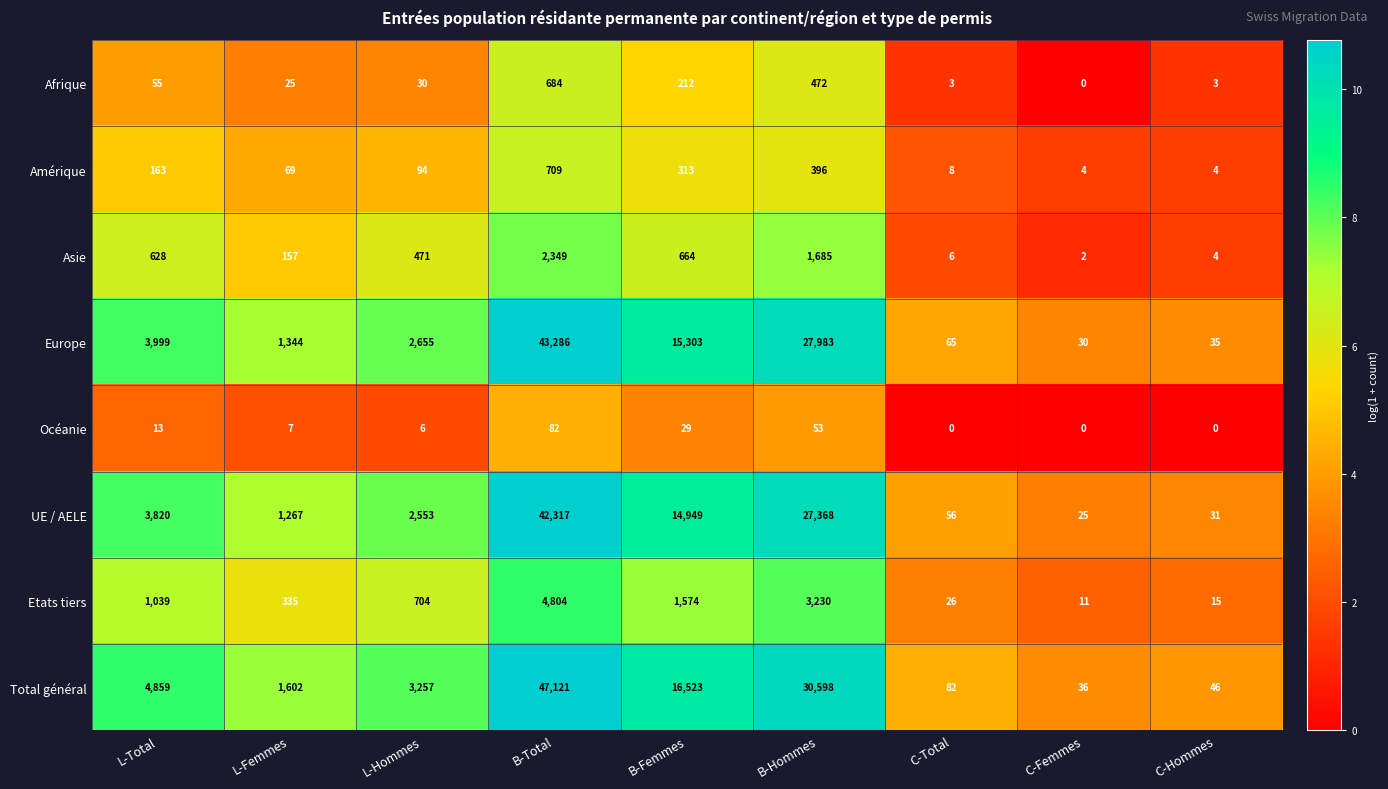

How many series are shown in this chart?

8